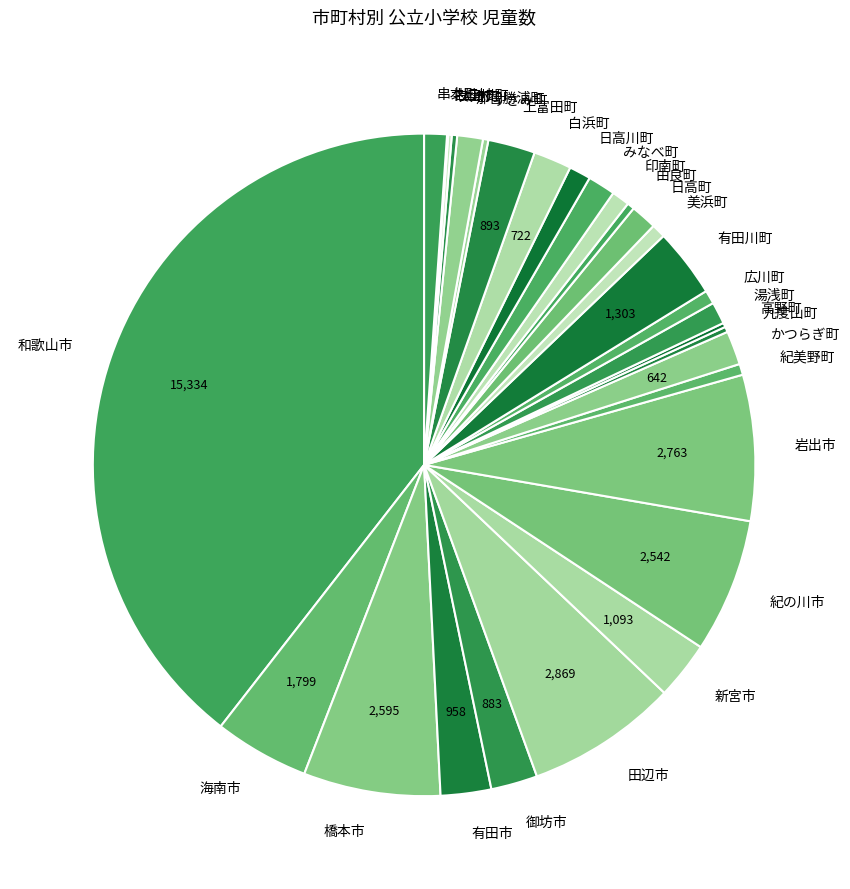

Is there any slice that represents more than half of the pie?

No